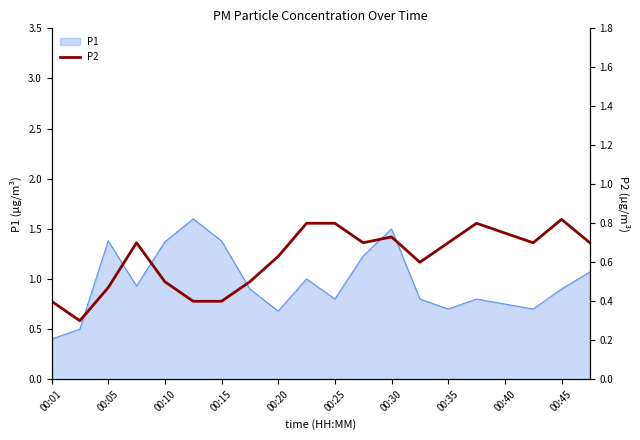

True or false: P1 has a value of 1.2 at 00:20.

False